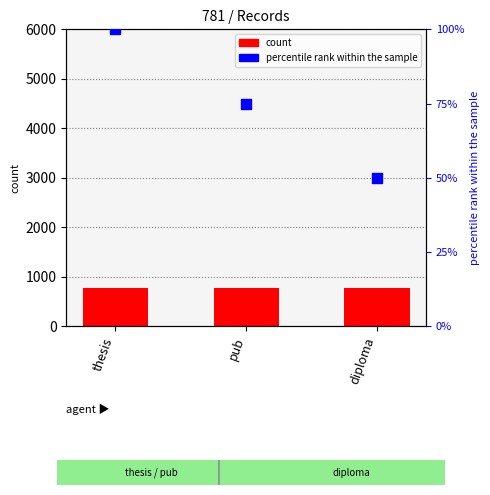

At how many categories does at least one series exceed 586?

3